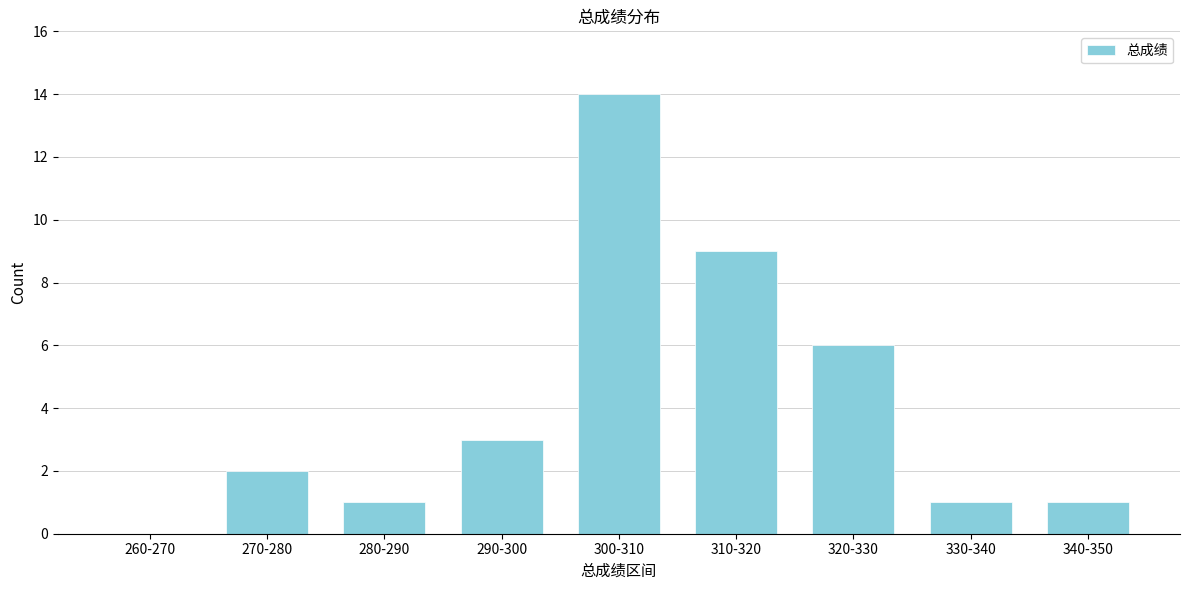

Reading right to left, extract all data points from this chart.

340-350=1	330-340=1	320-330=6	310-320=9	300-310=14	290-300=3	280-290=1	270-280=2	260-270=0